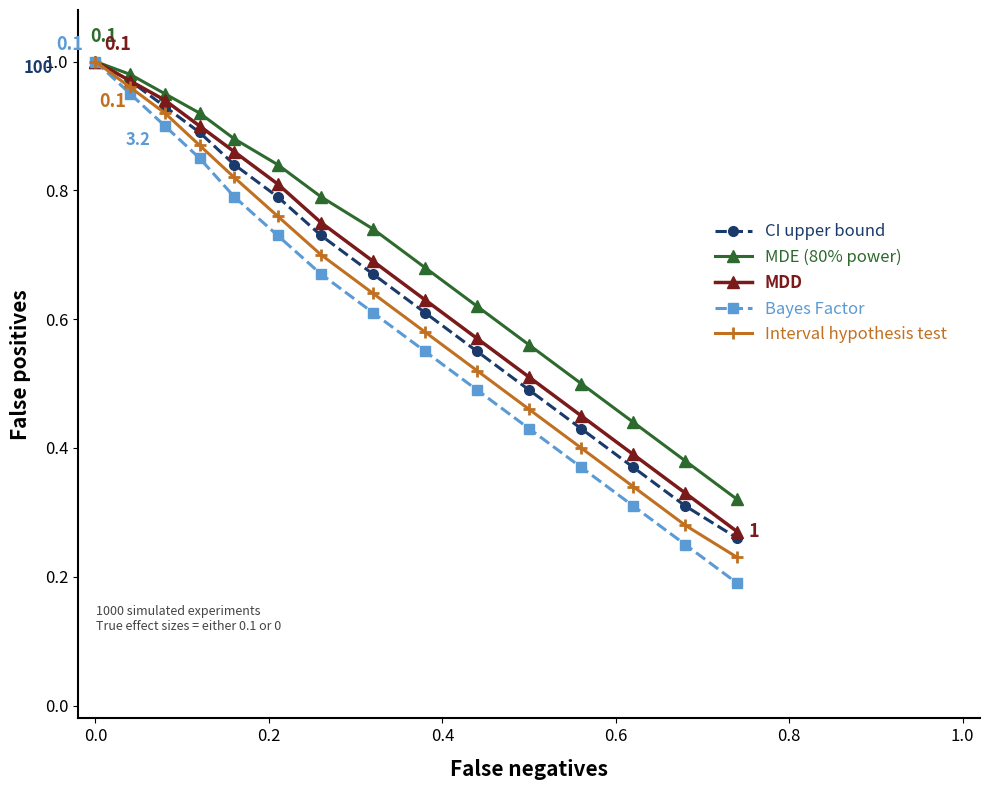

List the series in order of their overall mean, highest first.

MDE (80% power), MDD, CI upper bound, Interval hypothesis test, Bayes Factor